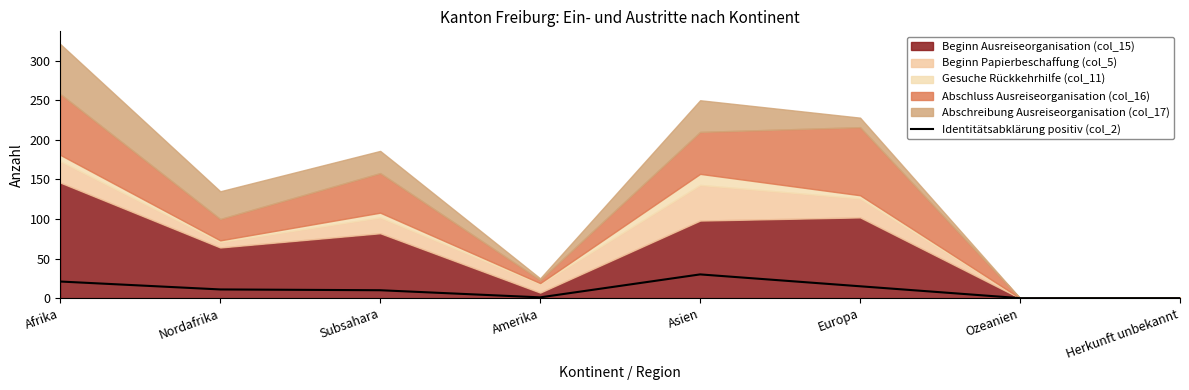

Reading right to left, extract all data points from this chart.

0	0	15	30	1	10	11	21